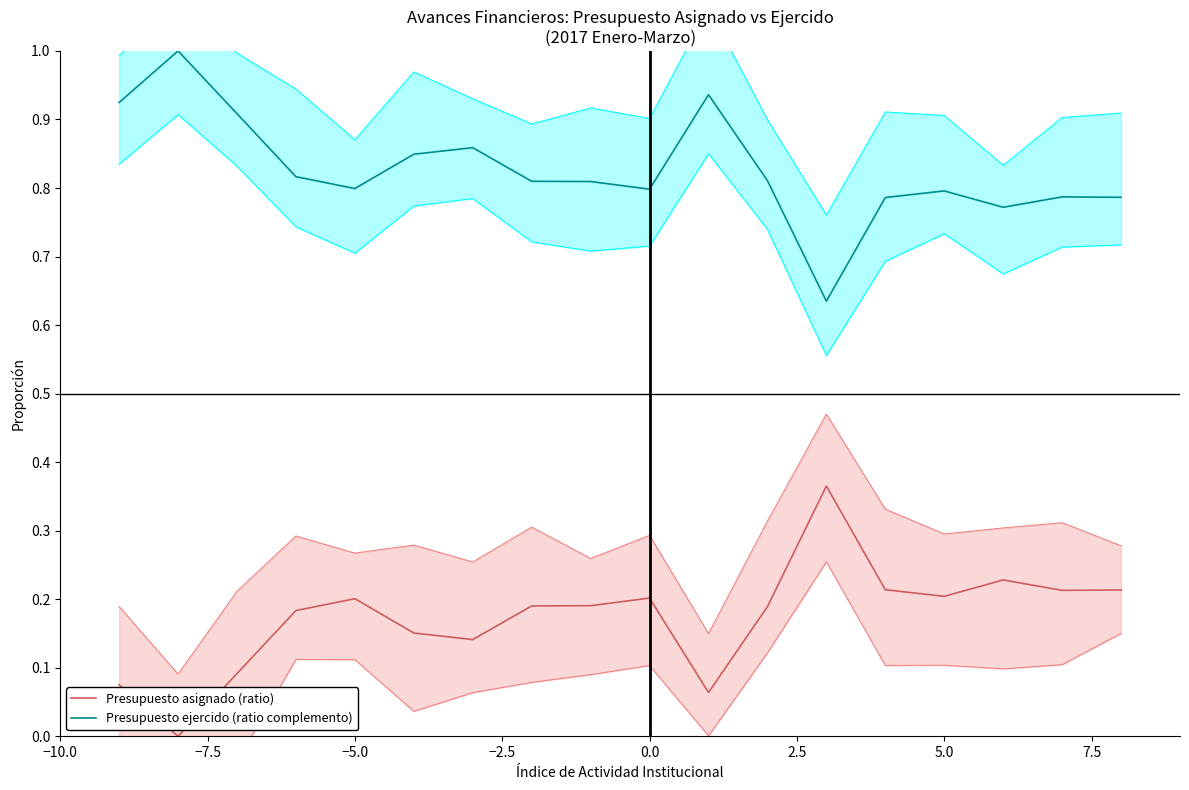

True or false: Presupuesto ejercido (ratio complemento) and Presupuesto asignado (ratio) cross at least once.

False